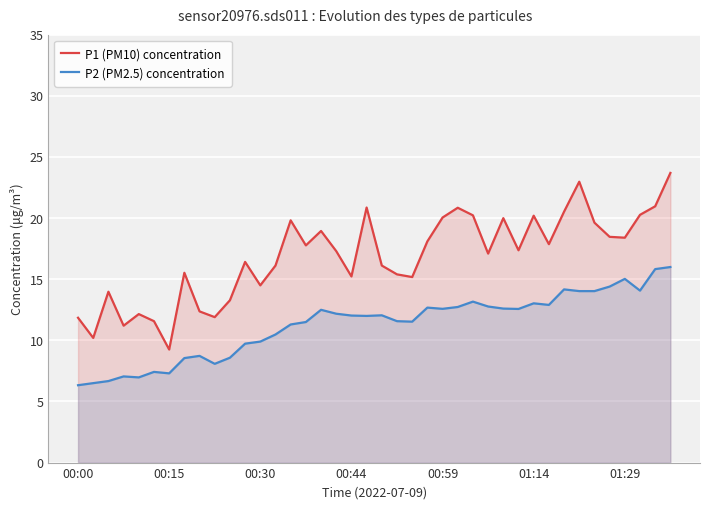

What is the difference between the maximum and minimum values in the P2 (PM2.5) concentration series?

9.7